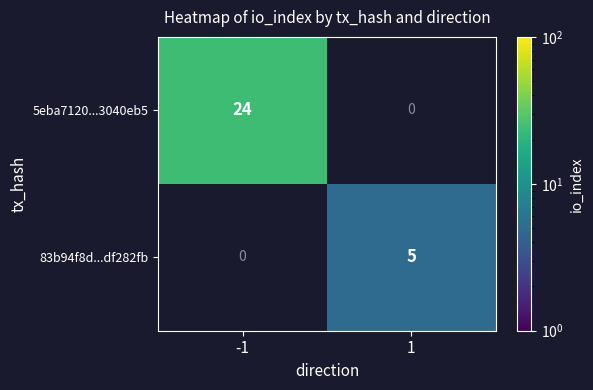

The value of 83b94f8d...df282fb at 1 is 5. True or false?

True